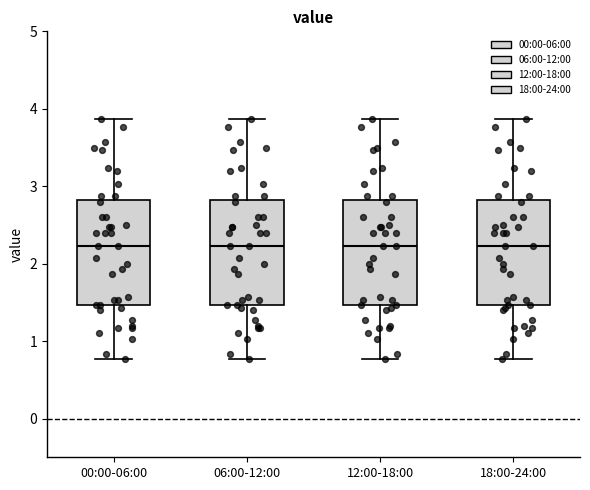

Reading left to right, transcribe this box plot: for each box, give where its median line is, the range the box spans, and where its two whiskers end, as read against the y-axis. The values are not printed on the chart, so give them approximately, as read against the axis.

00:00-06:00: median 2.2, box 1.5 to 2.8, whiskers 0.8 to 3.9
06:00-12:00: median 2.2, box 1.5 to 2.8, whiskers 0.8 to 3.9
12:00-18:00: median 2.2, box 1.5 to 2.8, whiskers 0.8 to 3.9
18:00-24:00: median 2.2, box 1.5 to 2.8, whiskers 0.8 to 3.9